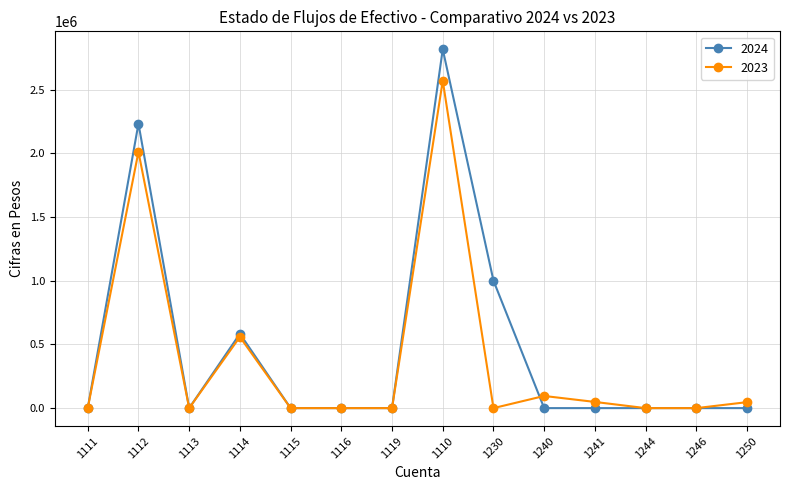

Rank the series by their average value, from highest to lowest.

2024, 2023